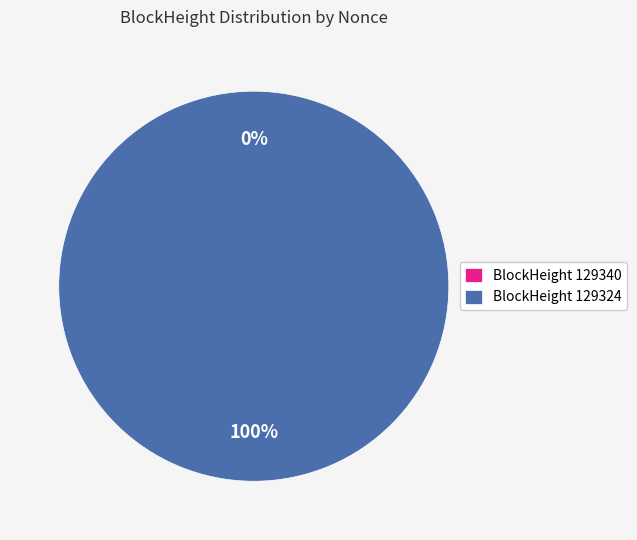

Is there a majority slice in this chart?

Yes